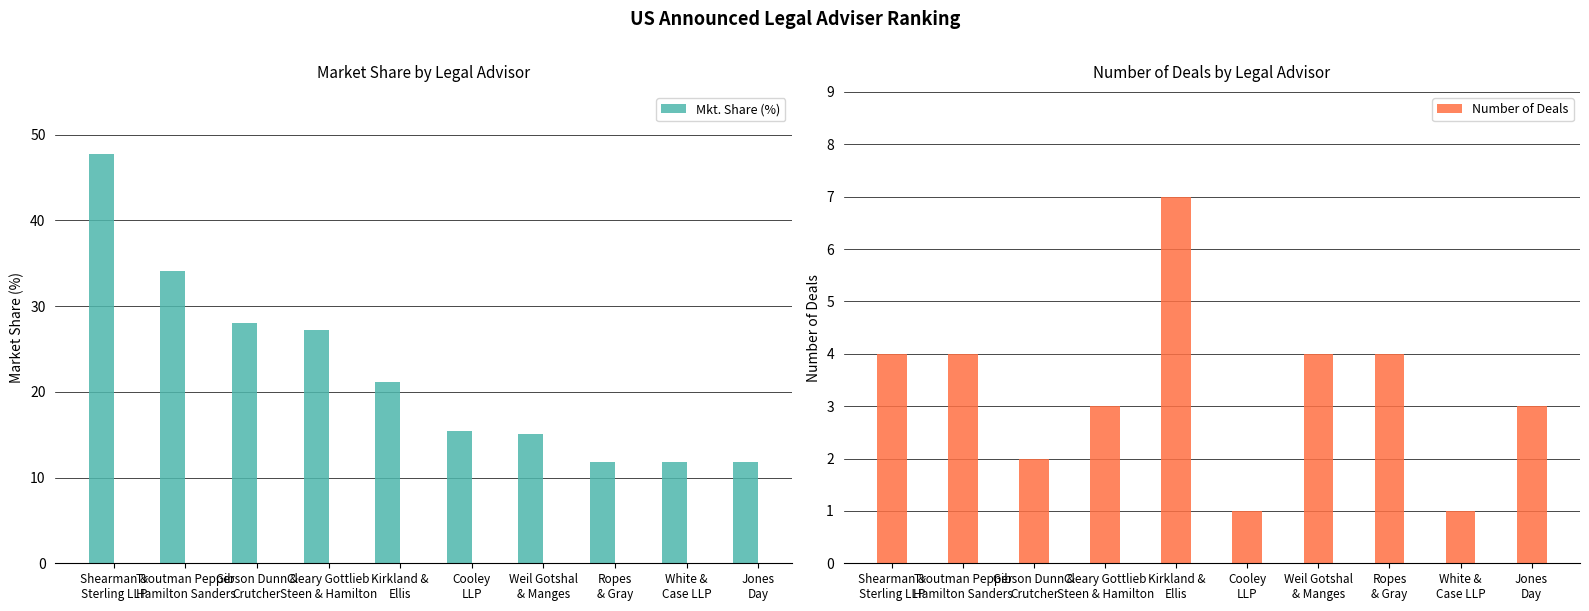

List the series in order of their overall mean, lowest first.

Number of Deals, Mkt. Share (%)